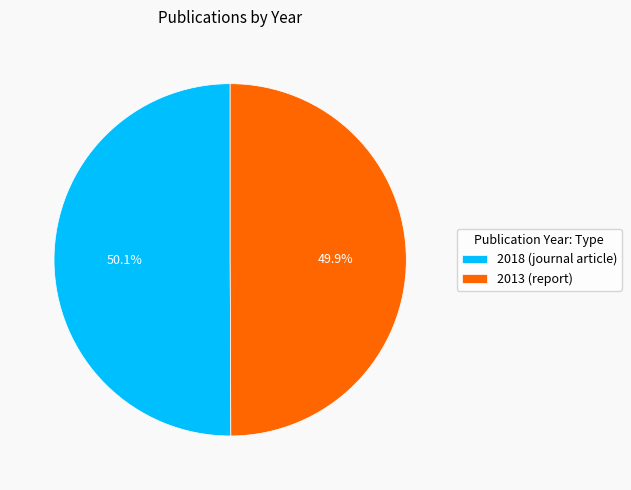

Approximately how many times larger is the value at 2013 (report) compared to 2018 (journal article)?

1.0